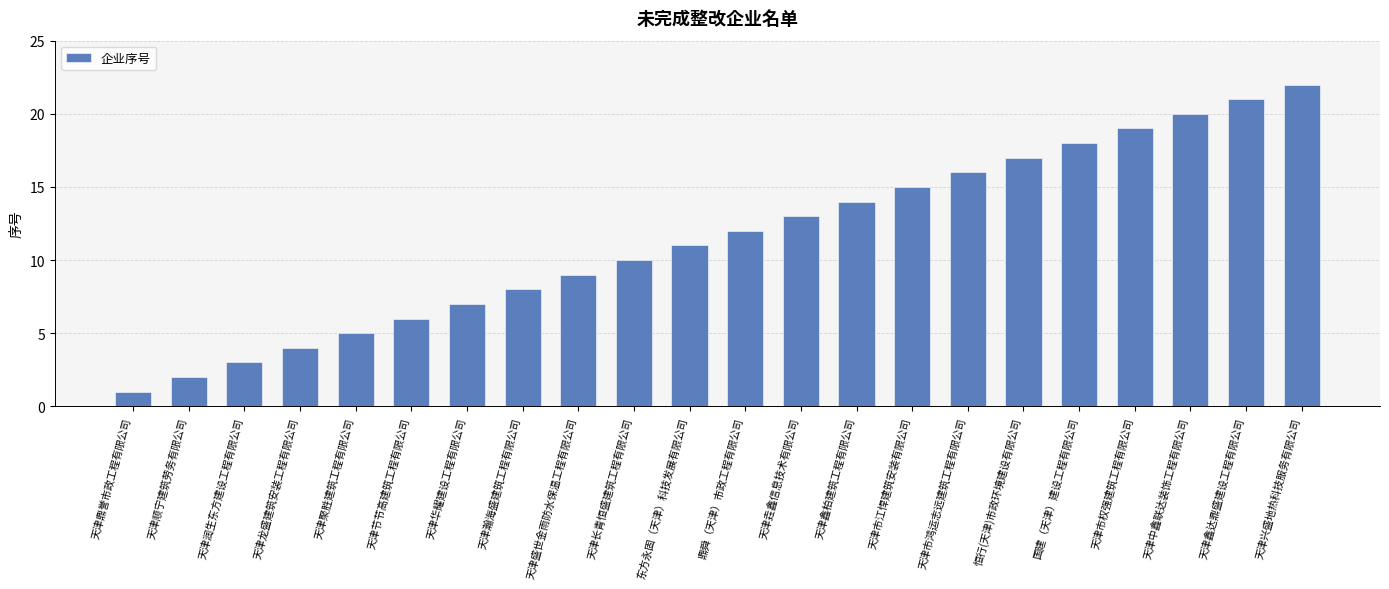

What is the difference between the maximum and second lowest values?

20